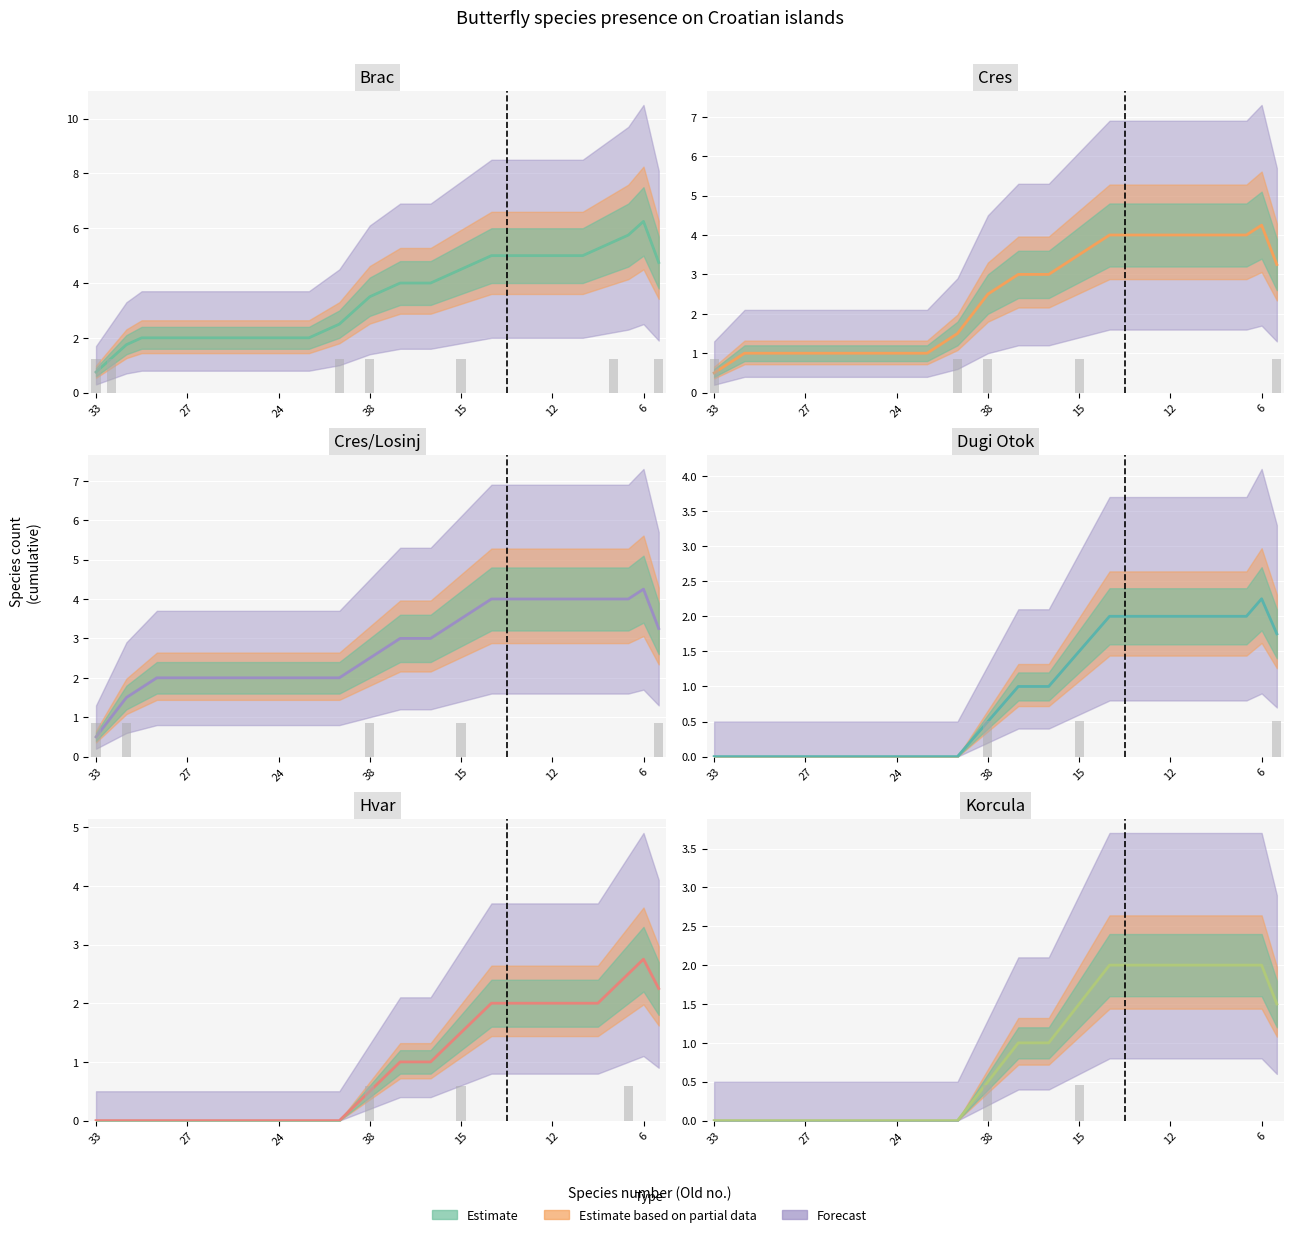

Reading left to right, extract all data points from this chart.

Brac: 0.8	1.2	1.8	2.0	2.0	2.0	2.0	2.0	2.0	2.0	2.0	2.0	2.0	2.0	2.0	2.2	2.5	3.0	3.5	3.8	4.0	4.0	4.0	4.2	4.5	4.8	5.0	5.0	5.0	5.0	5.0	5.0	5.0	5.2	5.5	5.8	6.2	4.8
Cres: 0.5	0.8	1.0	1.0	1.0	1.0	1.0	1.0	1.0	1.0	1.0	1.0	1.0	1.0	1.0	1.2	1.5	2.0	2.5	2.8	3.0	3.0	3.0	3.2	3.5	3.8	4.0	4.0	4.0	4.0	4.0	4.0	4.0	4.0	4.0	4.0	4.2	3.2
Cres/Losinj: 0.5	1.0	1.5	1.8	2.0	2.0	2.0	2.0	2.0	2.0	2.0	2.0	2.0	2.0	2.0	2.0	2.0	2.2	2.5	2.8	3.0	3.0	3.0	3.2	3.5	3.8	4.0	4.0	4.0	4.0	4.0	4.0	4.0	4.0	4.0	4.0	4.2	3.2
Dugi Otok: 0.0	0.0	0.0	0.0	0.0	0.0	0.0	0.0	0.0	0.0	0.0	0.0	0.0	0.0	0.0	0.0	0.0	0.2	0.5	0.8	1.0	1.0	1.0	1.2	1.5	1.8	2.0	2.0	2.0	2.0	2.0	2.0	2.0	2.0	2.0	2.0	2.2	1.8
Hvar: 0.0	0.0	0.0	0.0	0.0	0.0	0.0	0.0	0.0	0.0	0.0	0.0	0.0	0.0	0.0	0.0	0.0	0.2	0.5	0.8	1.0	1.0	1.0	1.2	1.5	1.8	2.0	2.0	2.0	2.0	2.0	2.0	2.0	2.0	2.2	2.5	2.8	2.2
Korcula: 0.0	0.0	0.0	0.0	0.0	0.0	0.0	0.0	0.0	0.0	0.0	0.0	0.0	0.0	0.0	0.0	0.0	0.2	0.5	0.8	1.0	1.0	1.0	1.2	1.5	1.8	2.0	2.0	2.0	2.0	2.0	2.0	2.0	2.0	2.0	2.0	2.0	1.5